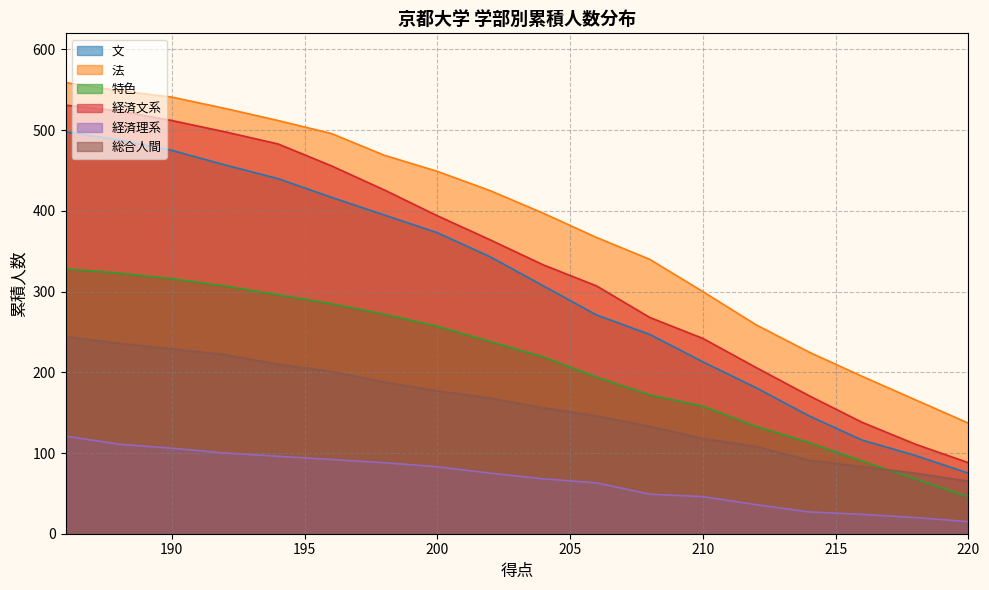

List the series in order of their peak value, lowest first.

経済理系, 総合人間, 特色, 文, 経済文系, 法